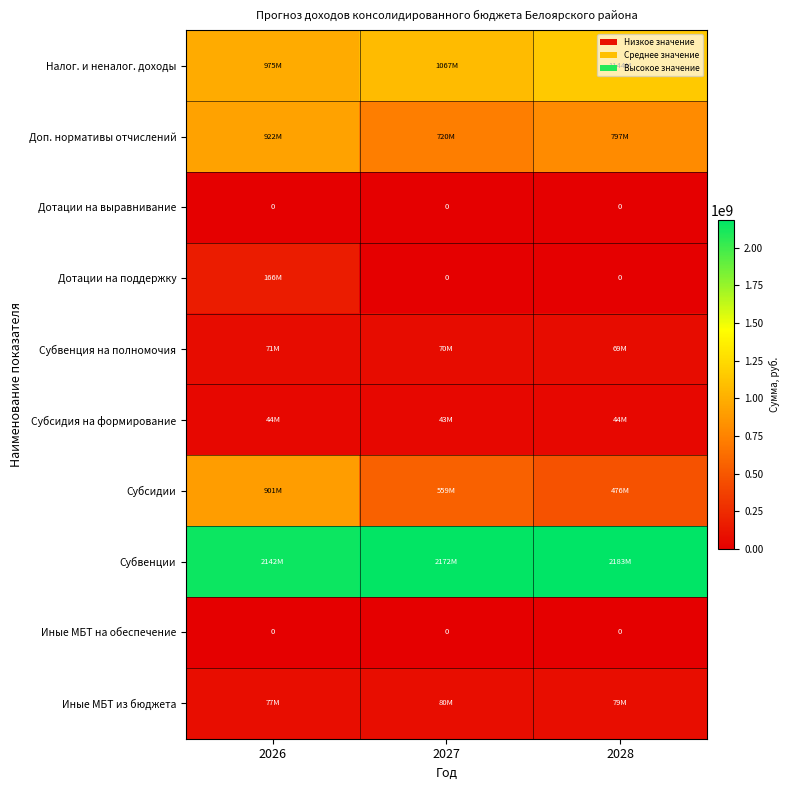

At which category is the sum across all series the highest?

2026